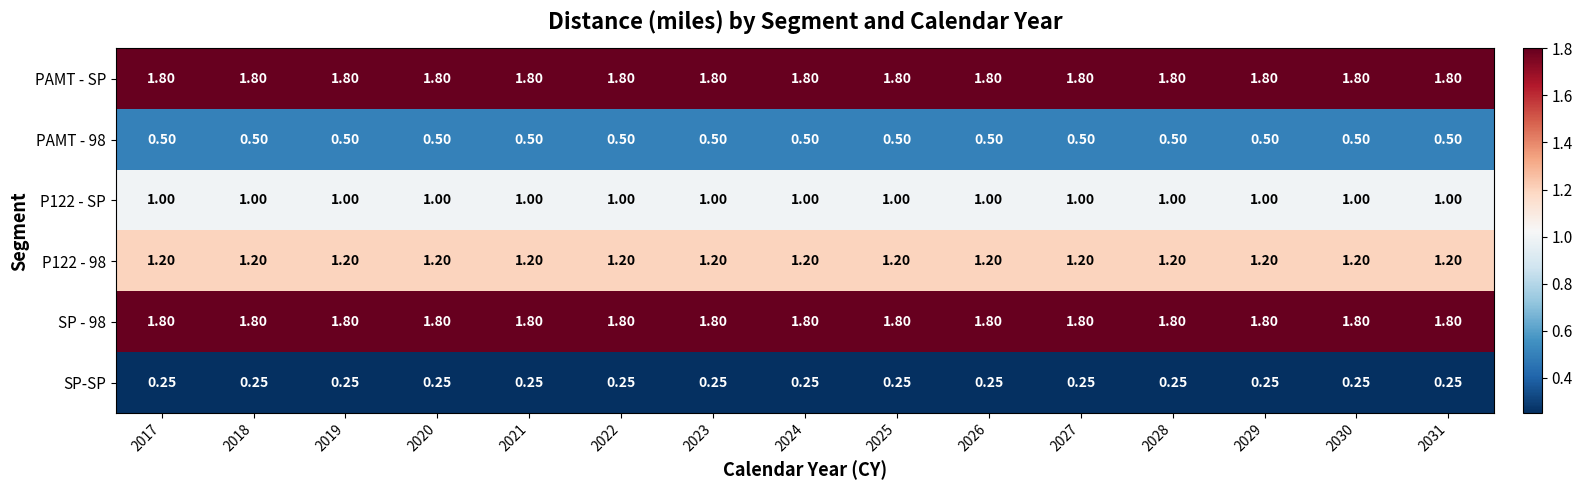

Is the value of PAMT - SP at 2028 greater than the value of PAMT - 98 at 2020?

Yes